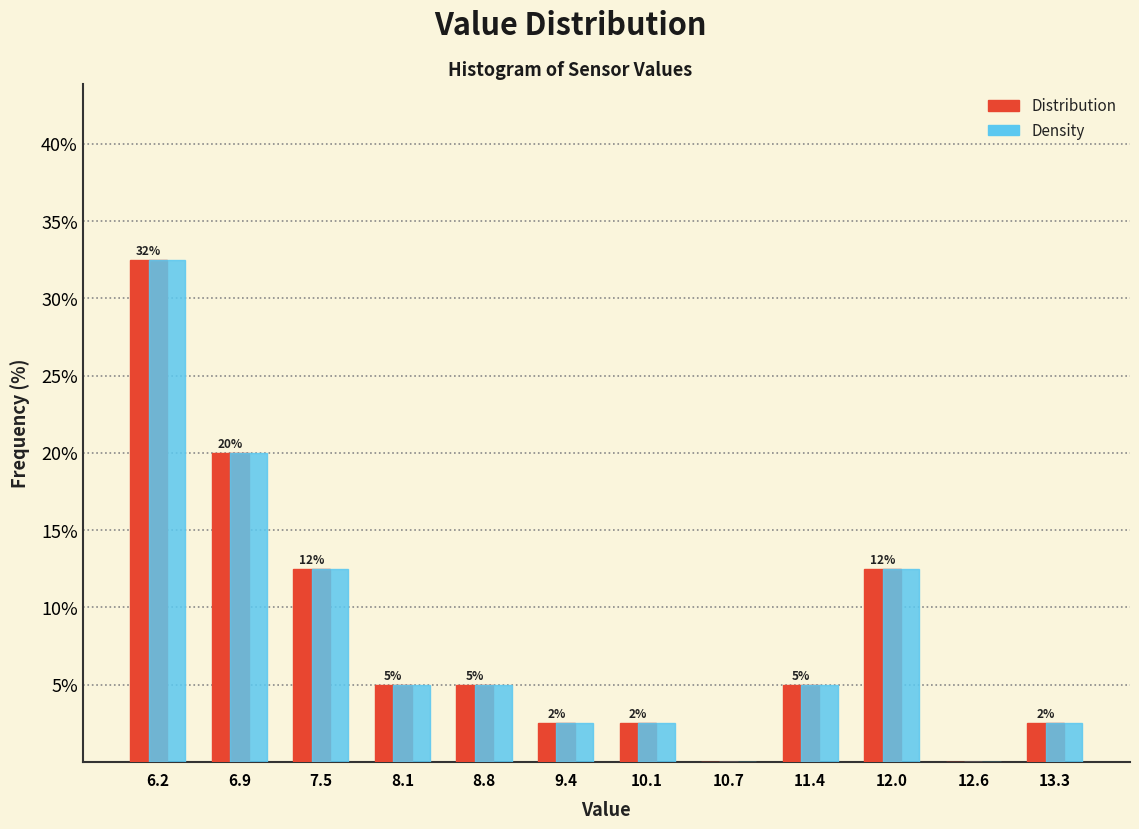

In the Density series, which range on the x-axis has the tallest bar?

5.9 to 6.5